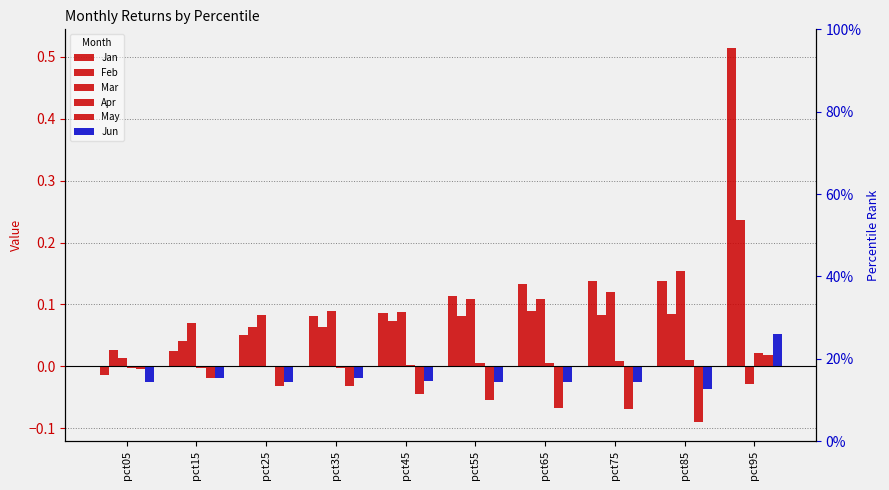

What is the difference between the highest and lowest values at pct85?

0.2